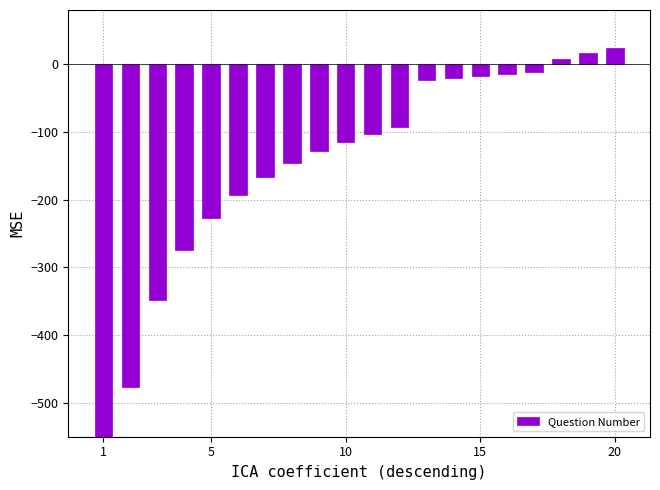

Is it true that the value at 5 is -337.7?

False